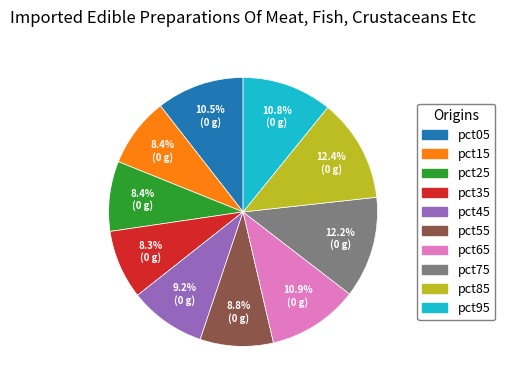

To the nearest percent, what percentage of the pie is pct85?

12%